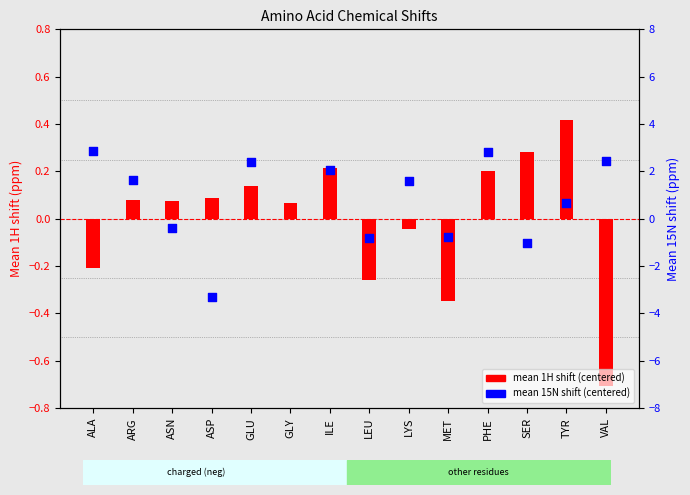

What are all the series names shown in the legend?

mean 1H shift (centered), mean 15N shift (centered)